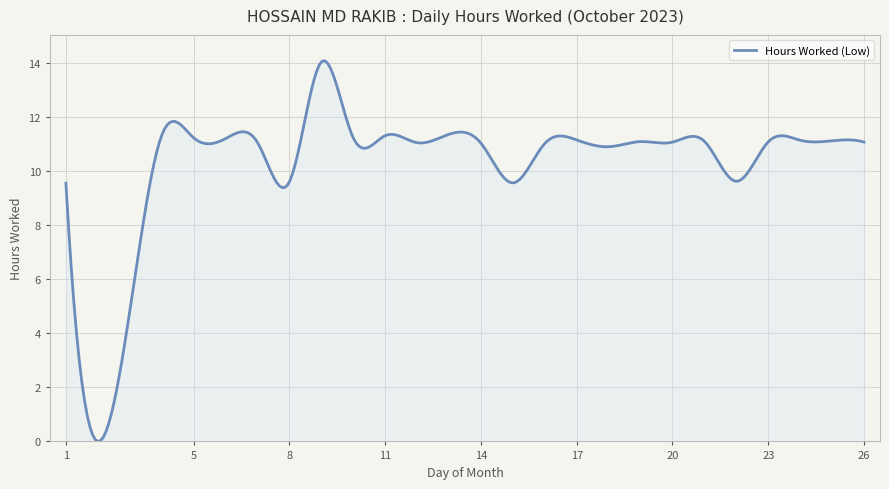

What is the difference between the maximum and minimum values?

14.1